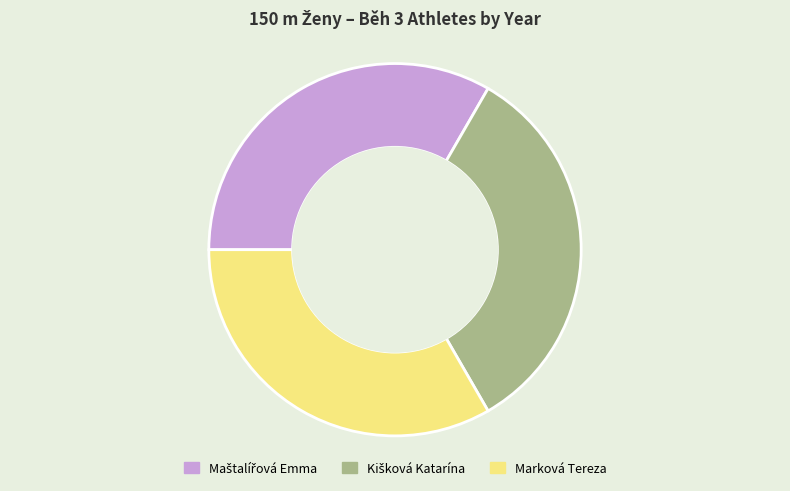

Does any single category account for the majority?

No